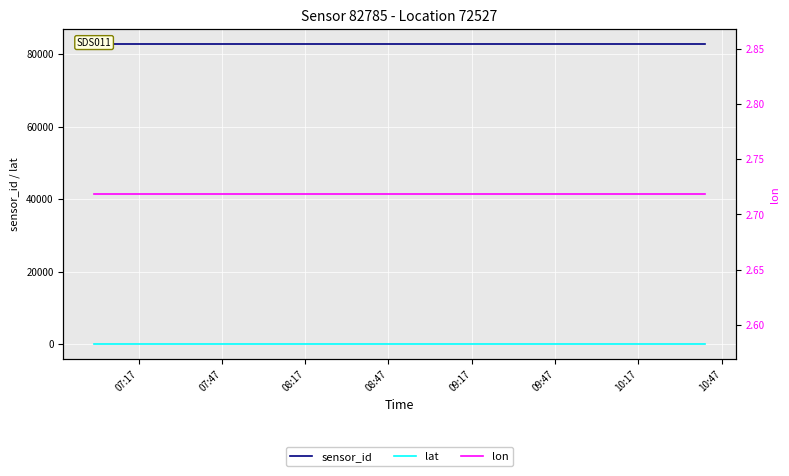

True or false: lat and lon intersect in this chart.

False